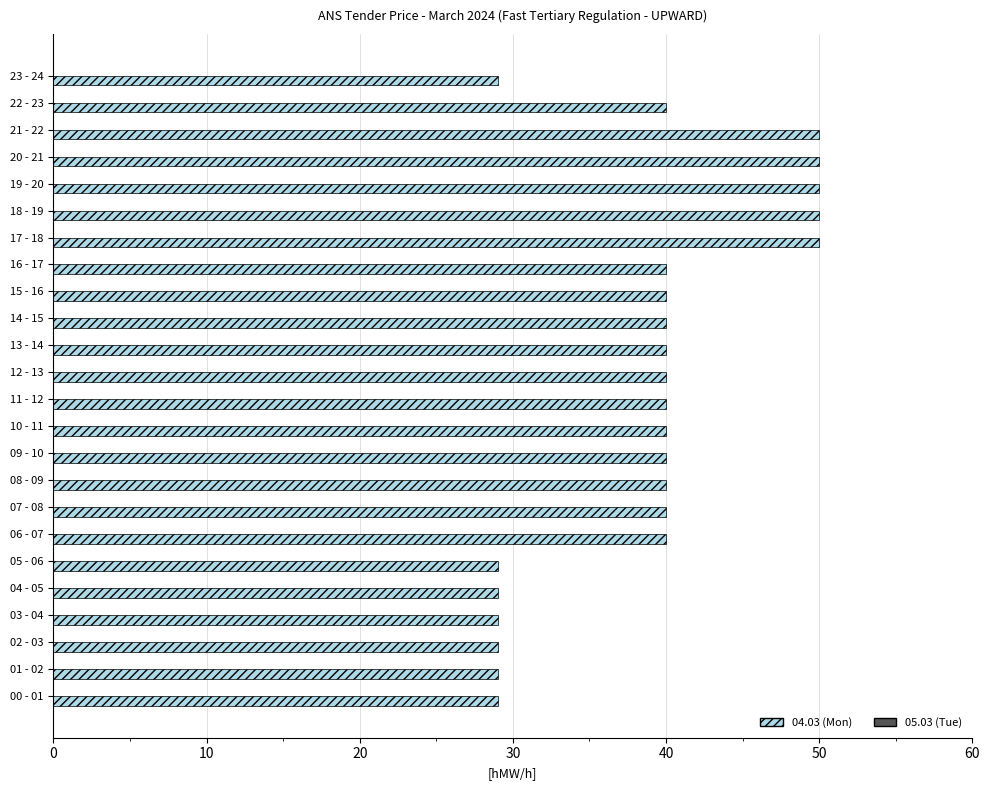

Reading bottom to top, list all the values displayed in this chart.

00 - 01=29	01 - 02=29	02 - 03=29	03 - 04=29	04 - 05=29	05 - 06=29	06 - 07=40	07 - 08=40	08 - 09=40	09 - 10=40	10 - 11=40	11 - 12=40	12 - 13=40	13 - 14=40	14 - 15=40	15 - 16=40	16 - 17=40	17 - 18=50	18 - 19=50	19 - 20=50	20 - 21=50	21 - 22=50	22 - 23=40	23 - 24=29